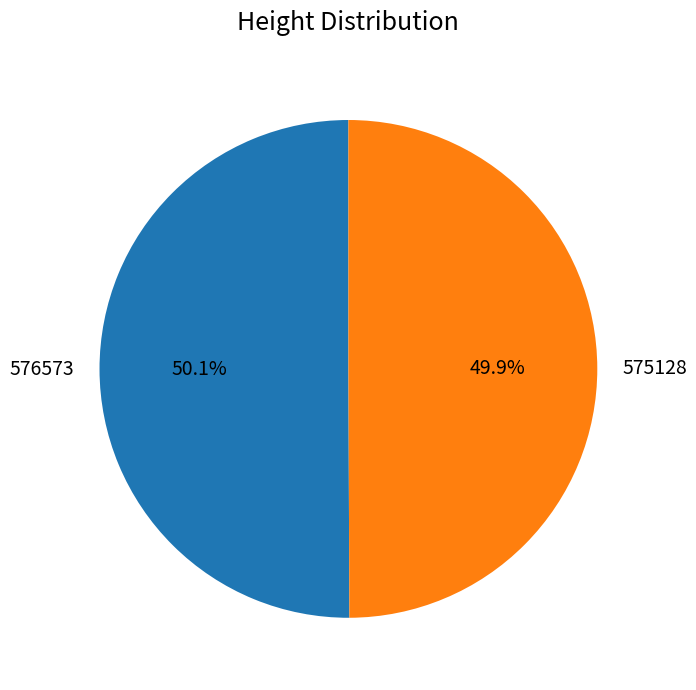

What is the ratio of the value at 576573 to the value at 575128?

1.0